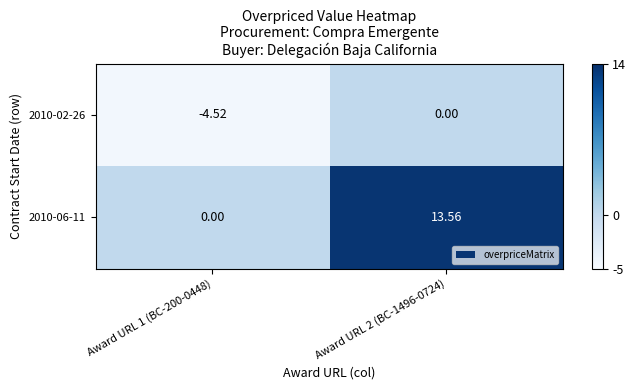

How many data points does each series have?

2